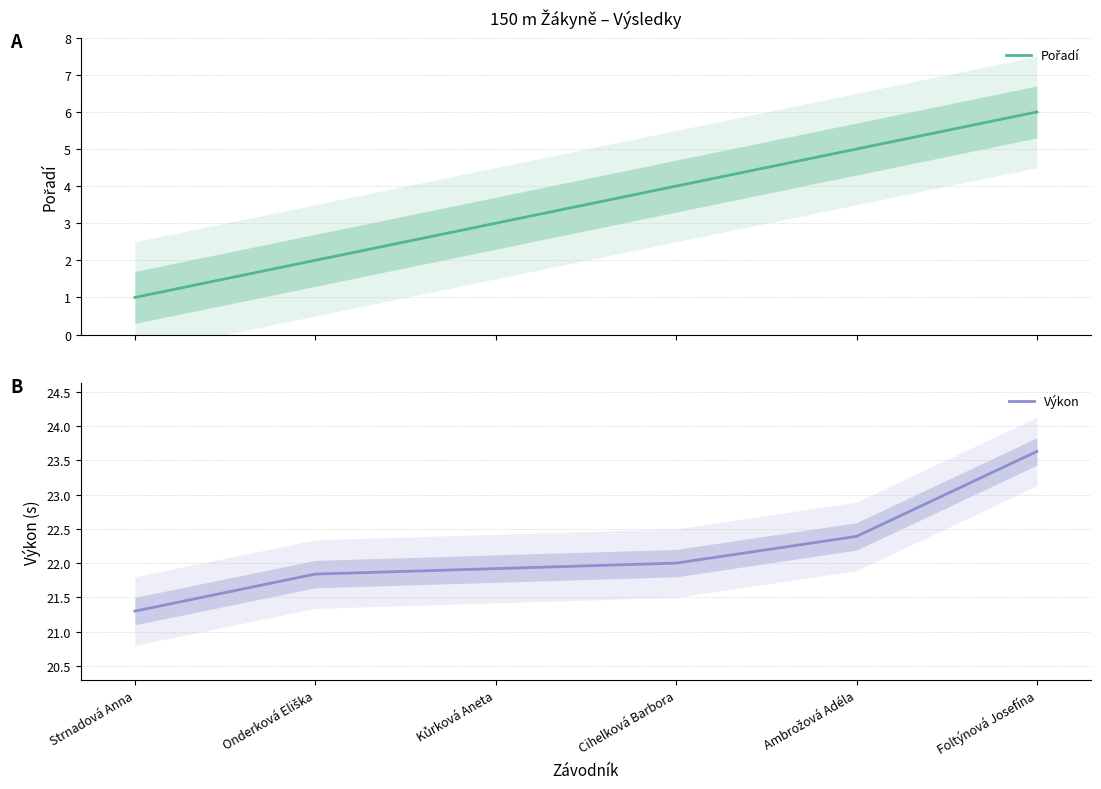

True or false: Výkon and Pořadí cross at least once.

False